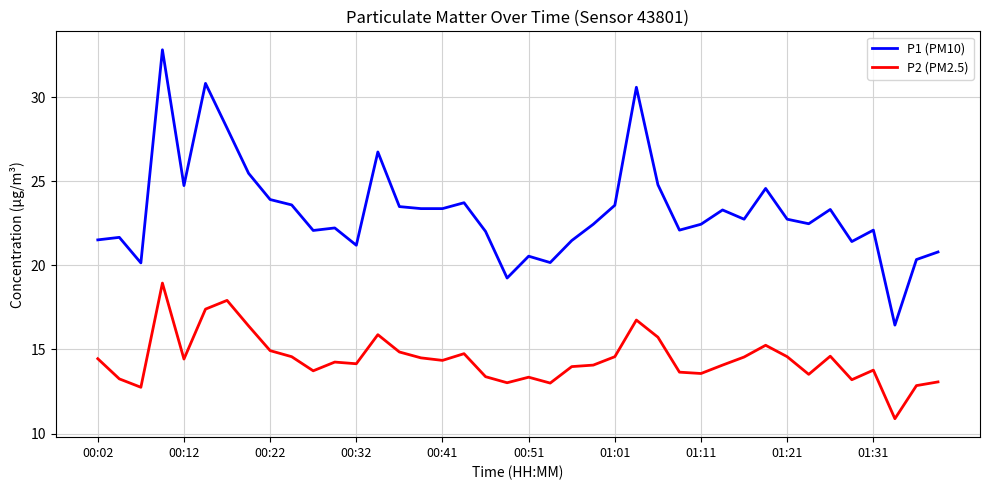

Rank the series by their average value, from lowest to highest.

P2 (PM2.5), P1 (PM10)